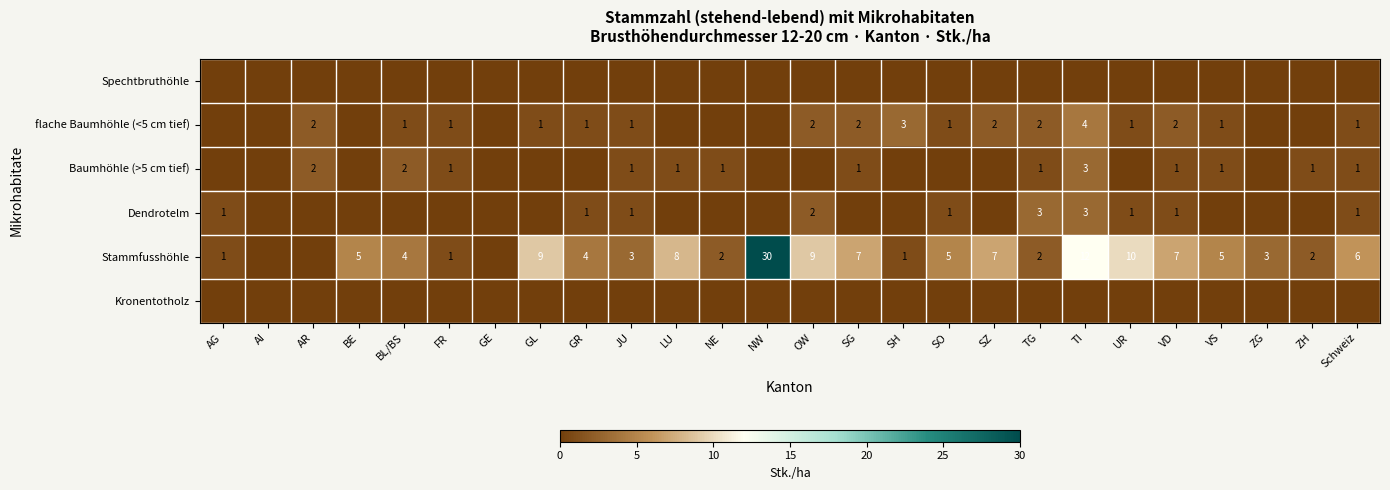

True or false: flache Baumhöhle (<5 cm tief) has a value of 2 at TG.

True